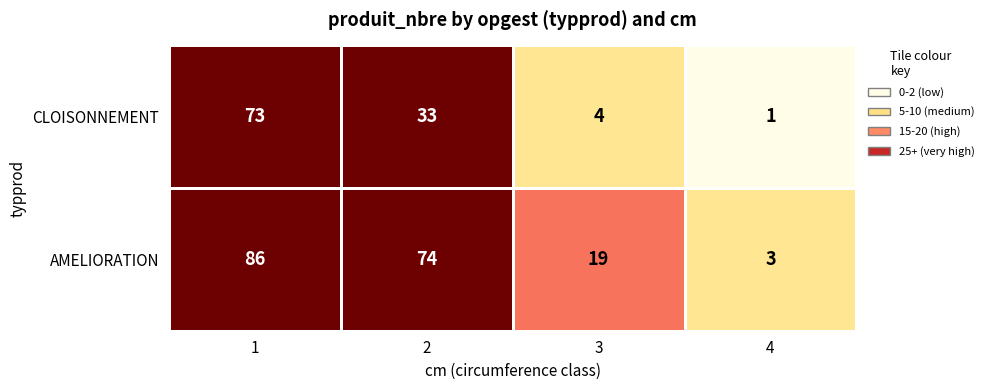

The AMELIORATION series shows 19 at 3. True or false?

True